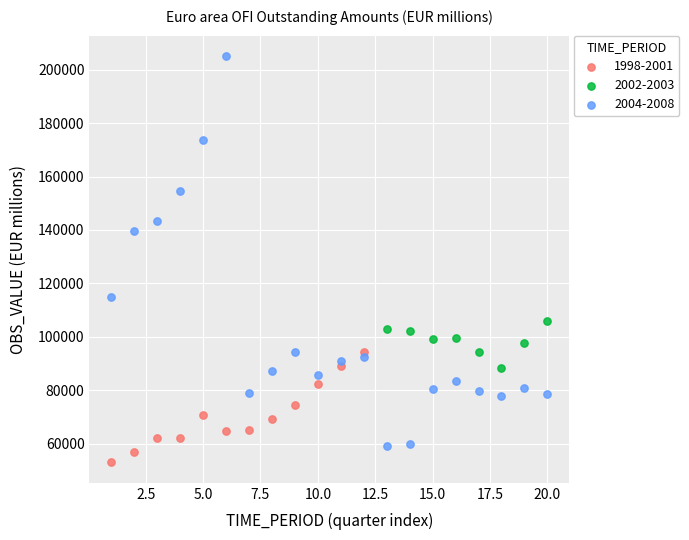

Which series reaches the maximum Y coordinate?

2004-2008